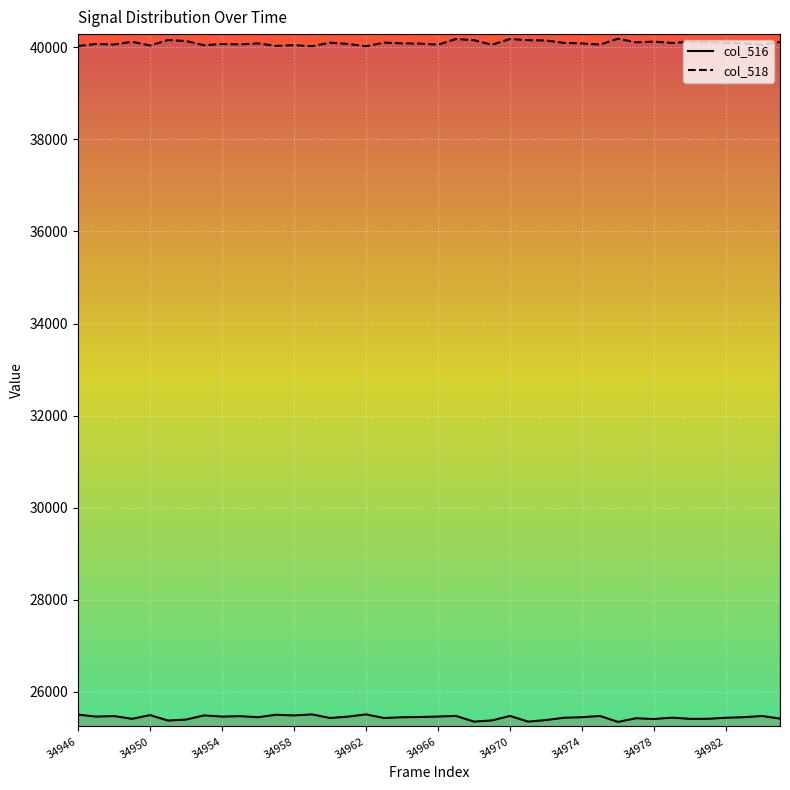

Rank the series by their maximum value, from highest to lowest.

col_518, col_516